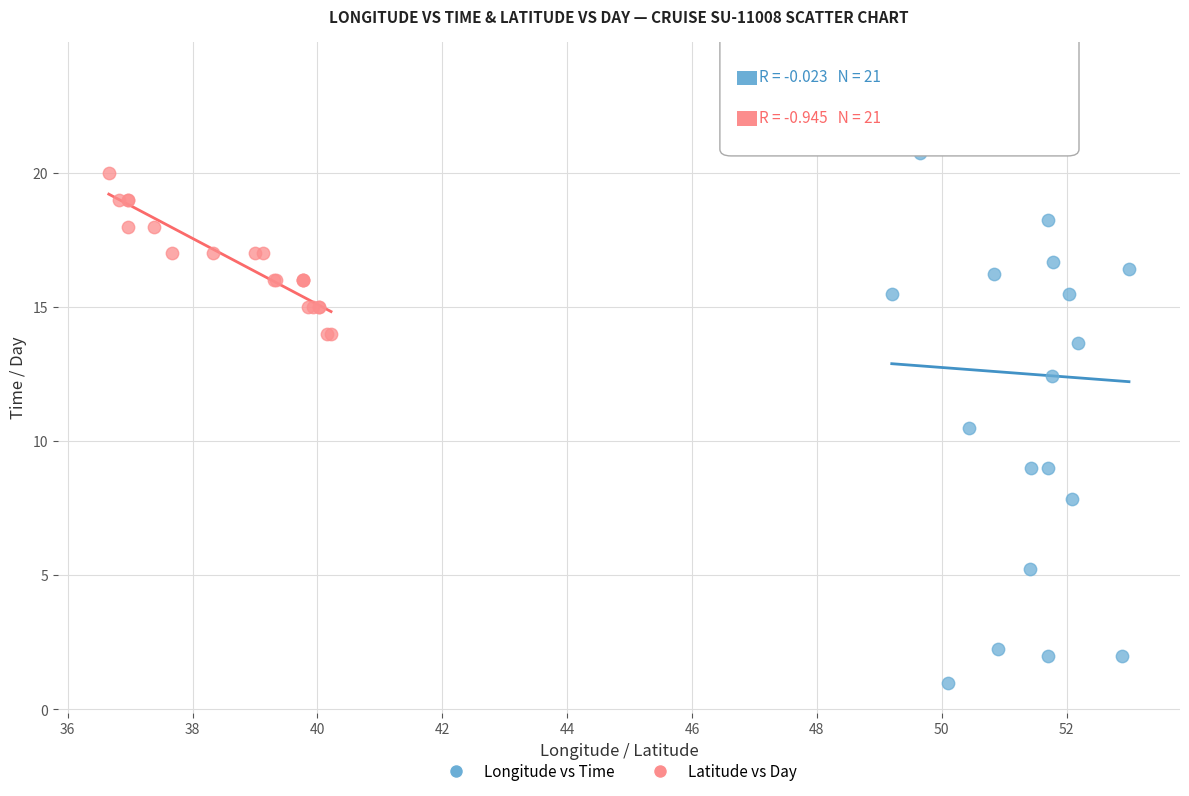

Which series has the largest Y range (max minus min)?

Longitude vs Time